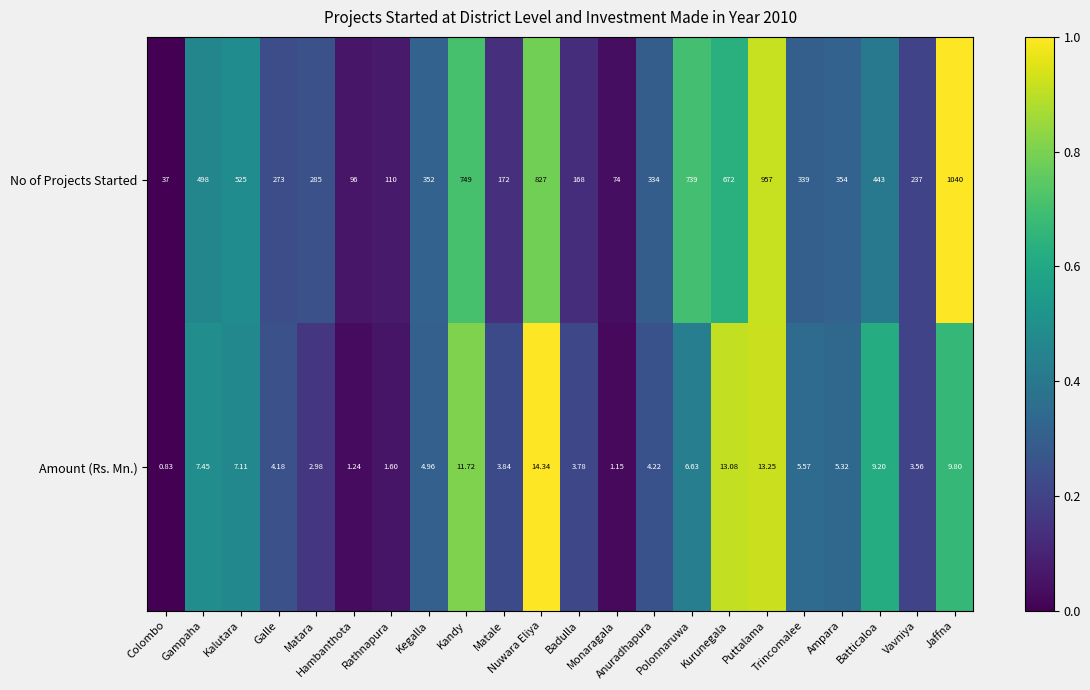

List the series in order of their peak value, highest first.

No of Projects Started, Amount (Rs. Mn.)